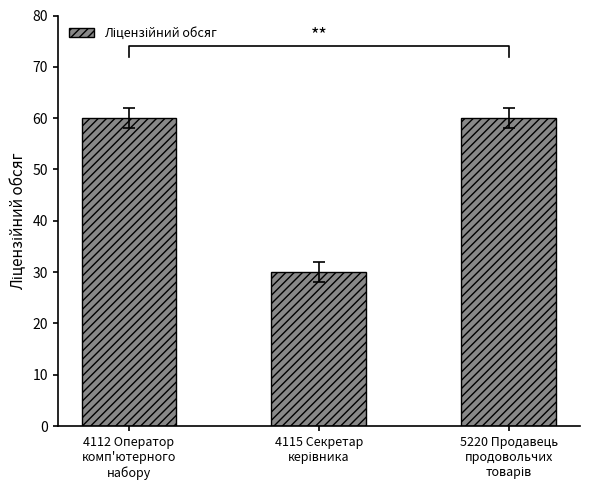

The chart shows a value of 30 at 4115 Секретар
керівника. True or false?

True